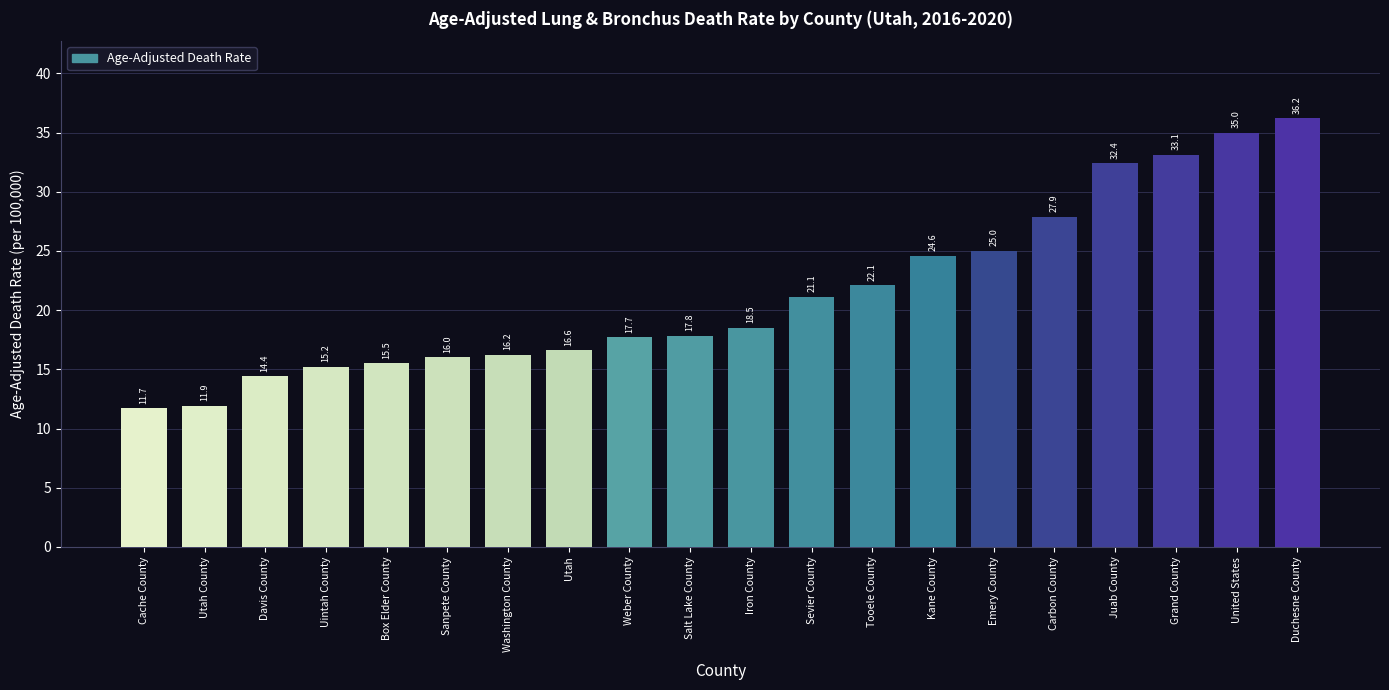

What is the value of the 17th bar from the left?

32.4